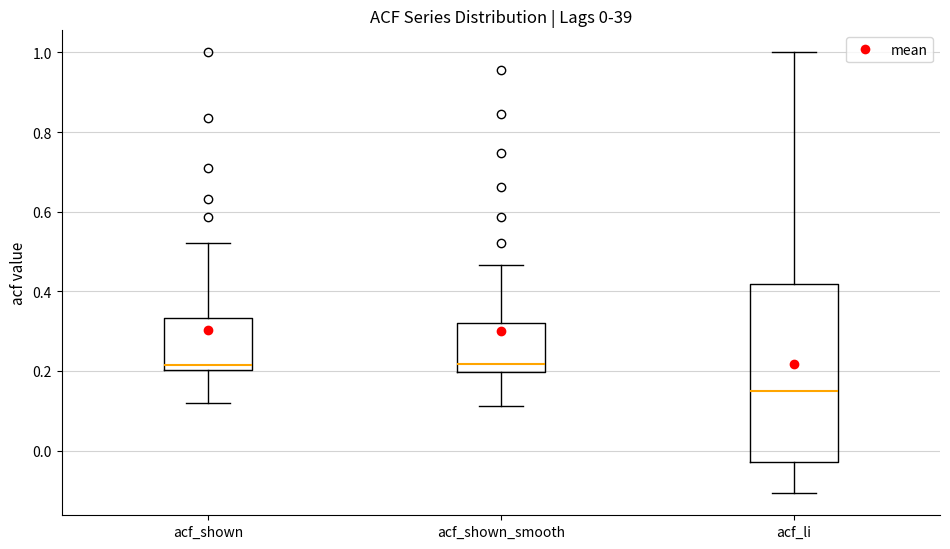

Which box is the tallest, from its lower edge to its upper edge?

acf_li